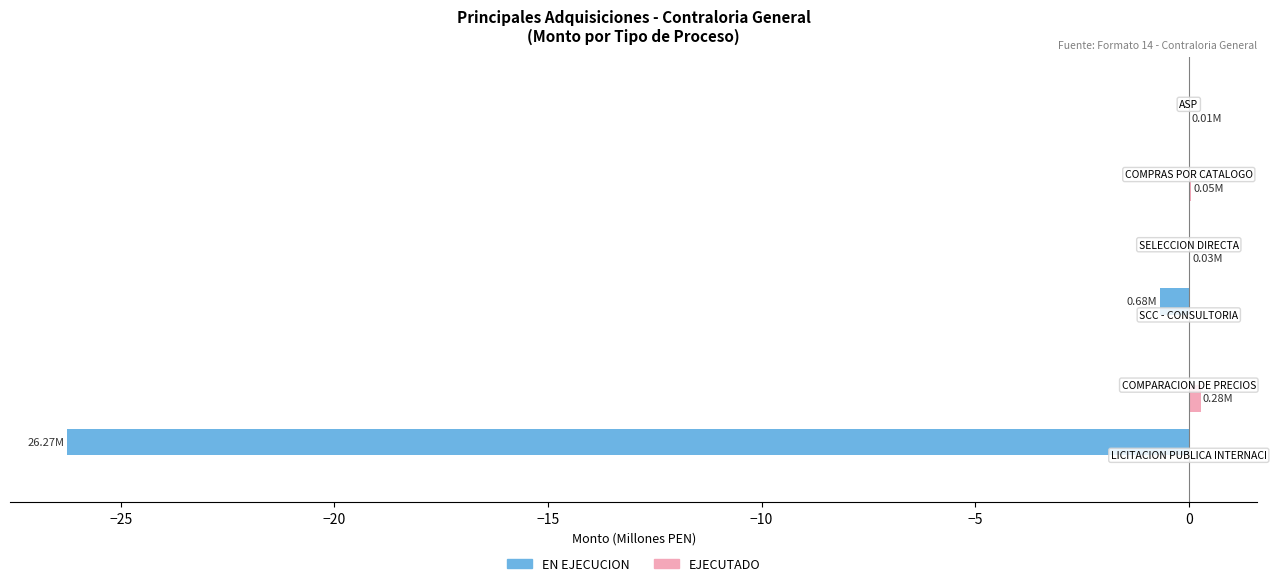

What is the difference between the maximum and second lowest values in the EJECUTADO series?

0.3